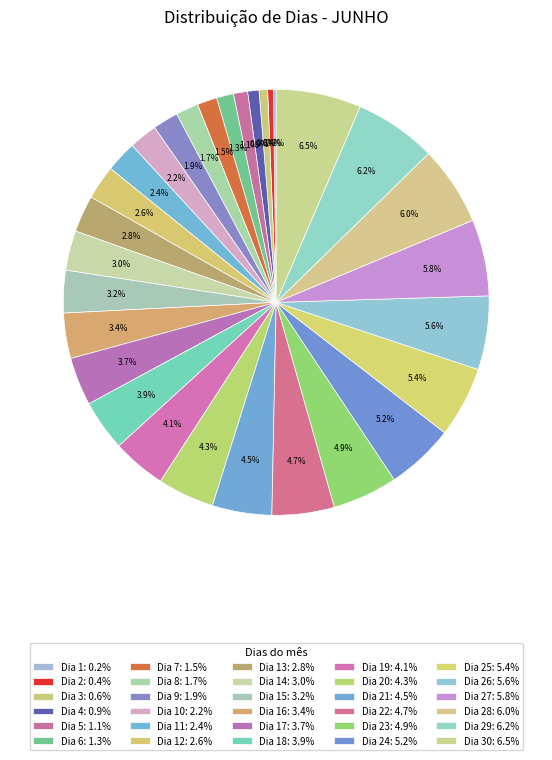

Does any single category account for the majority?

No